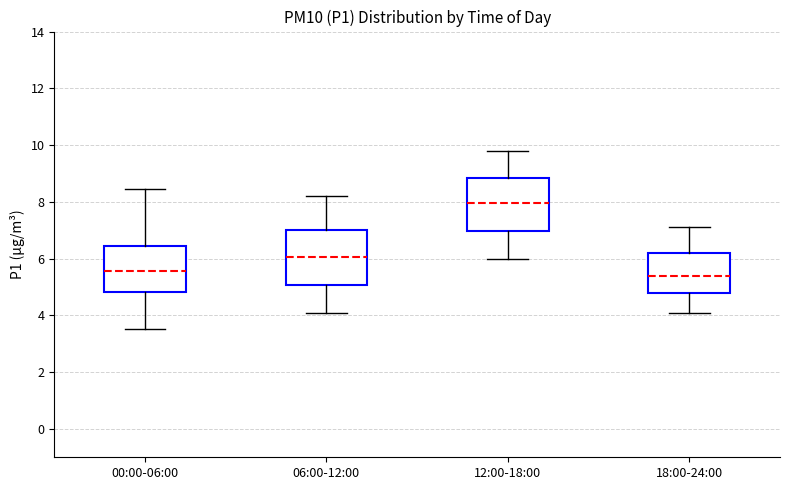

Reading left to right, read every box against the y-axis: the position of its median line, the range the box covers, and the ends of its whiskers. The values are not printed on the chart, so give them approximately, as read against the axis.

00:00-06:00: median 5.6, box 4.8 to 6.4, whiskers 3.6 to 8.4
06:00-12:00: median 6.0, box 5.0 to 7.0, whiskers 4.2 to 8.2
12:00-18:00: median 8.0, box 7.0 to 8.8, whiskers 6.0 to 9.8
18:00-24:00: median 5.4, box 4.8 to 6.2, whiskers 4.2 to 7.2